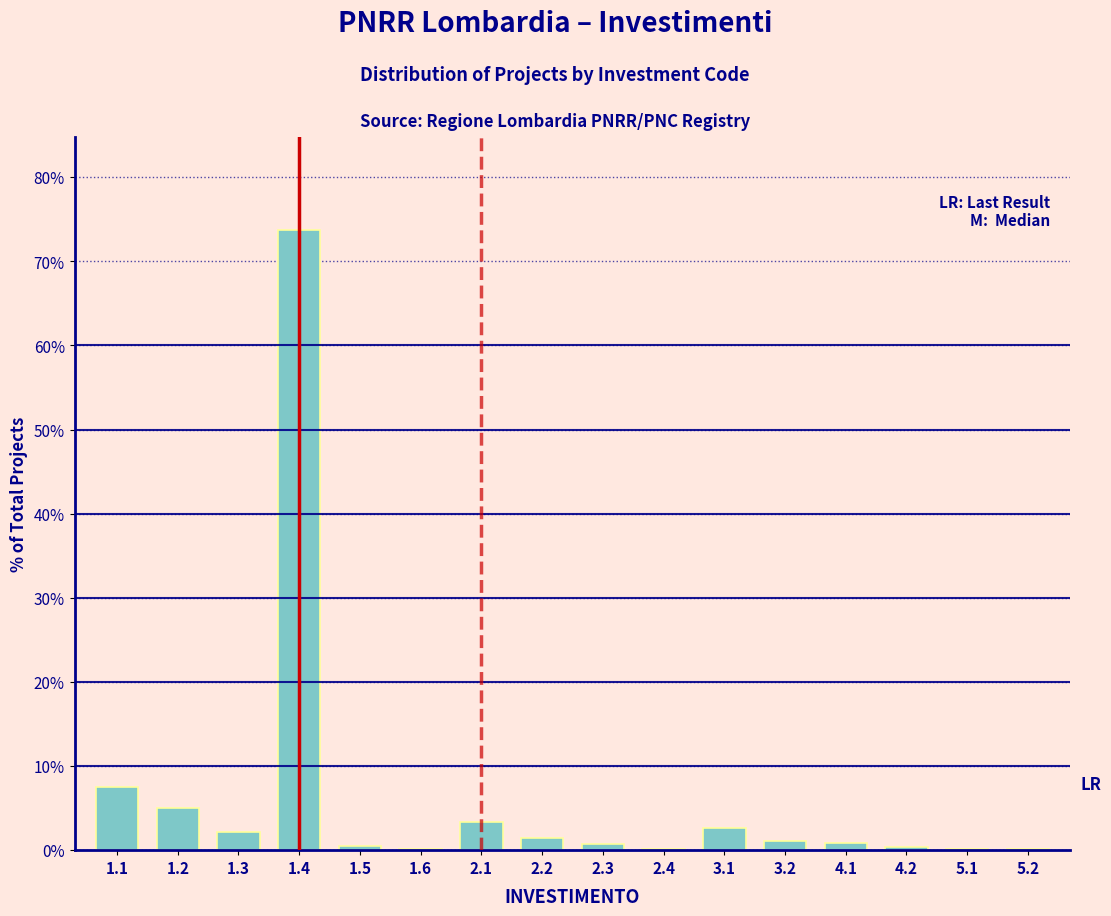

What is the change in value from 1.1 to 1.4?

+66.3